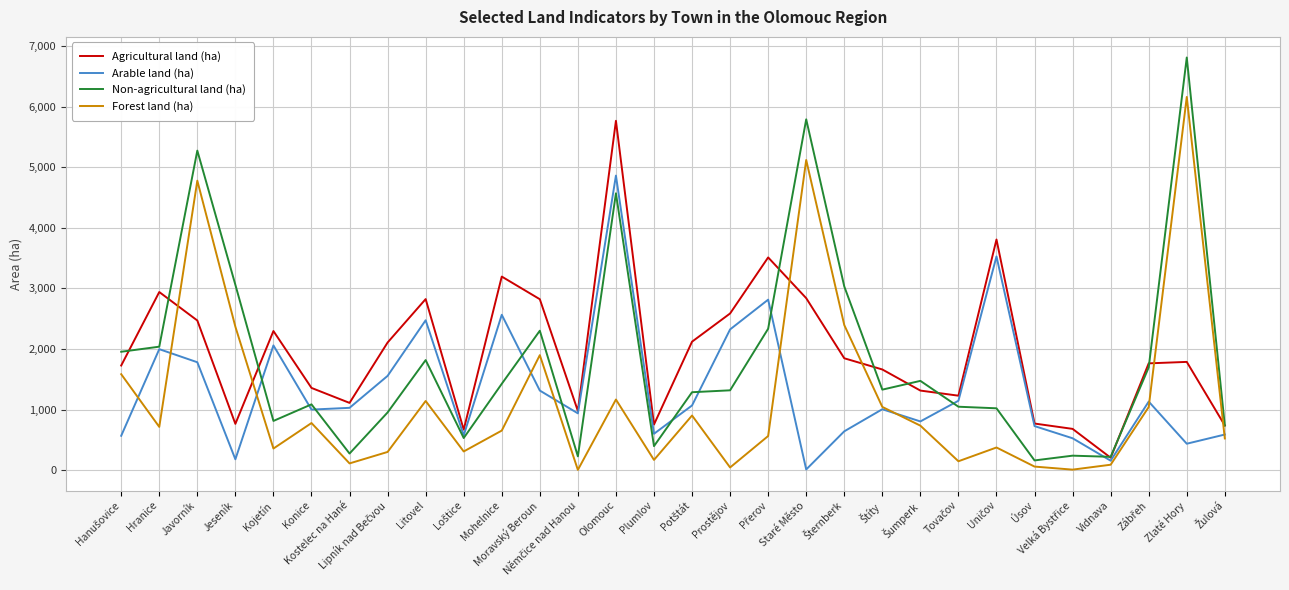

Rank the series by their maximum value, from lowest to highest.

Arable land (ha), Agricultural land (ha), Forest land (ha), Non-agricultural land (ha)